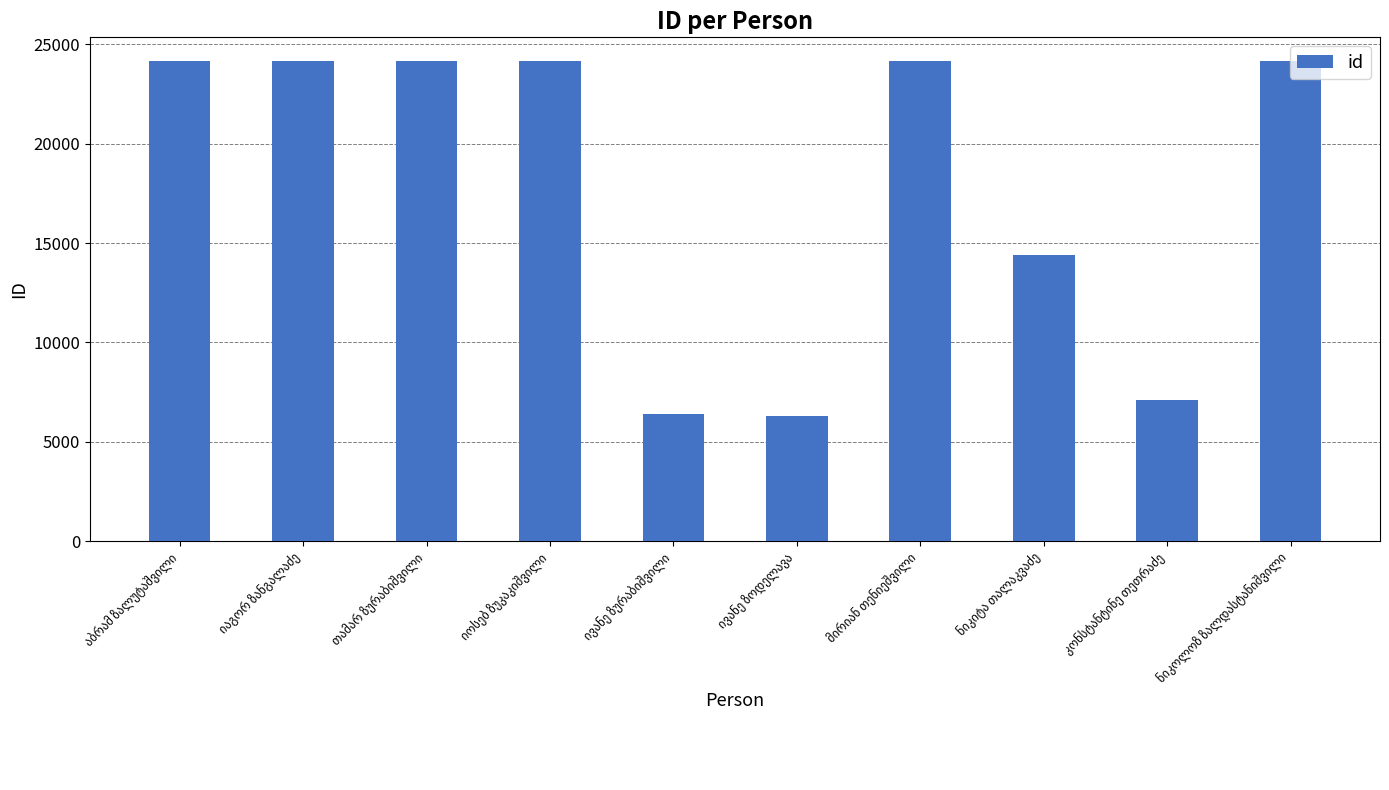

What is the greatest value displayed?

24146